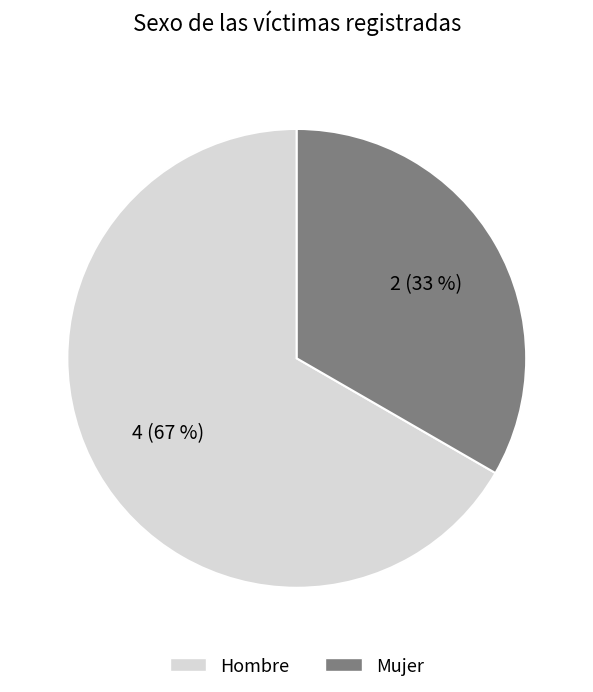

The Mujer slice represents 33% of the pie. True or false?

True